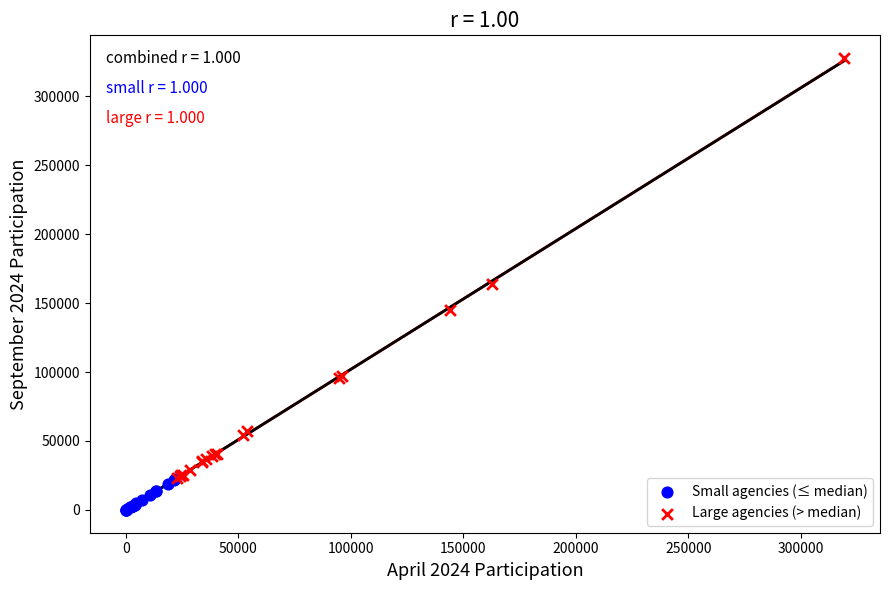

What are all the series names shown in the legend?

Small agencies (≤ median), Large agencies (> median)